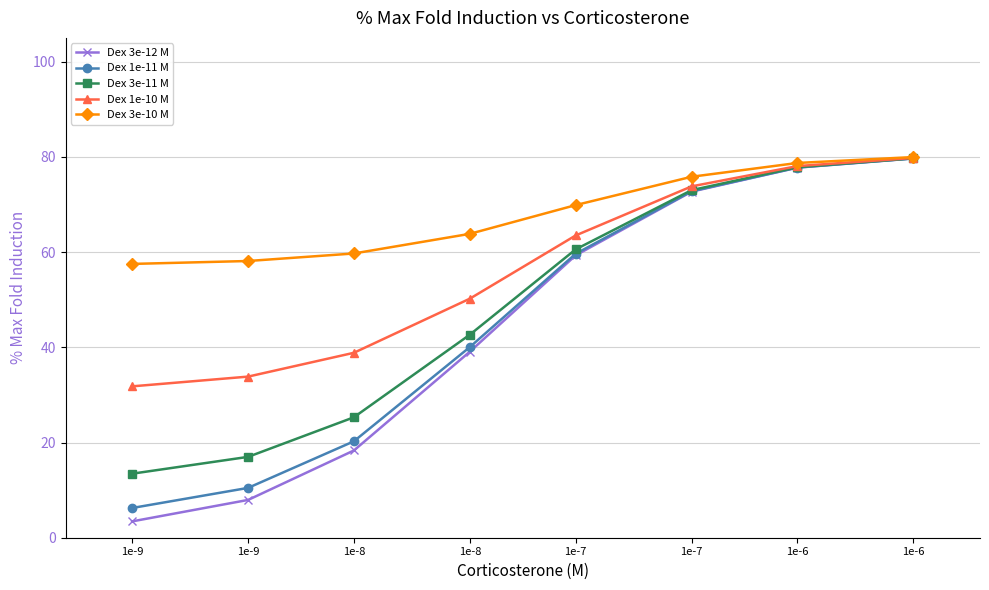

Is it true that Dex 3e-11 M equals 27.0 at 1e-6?

False